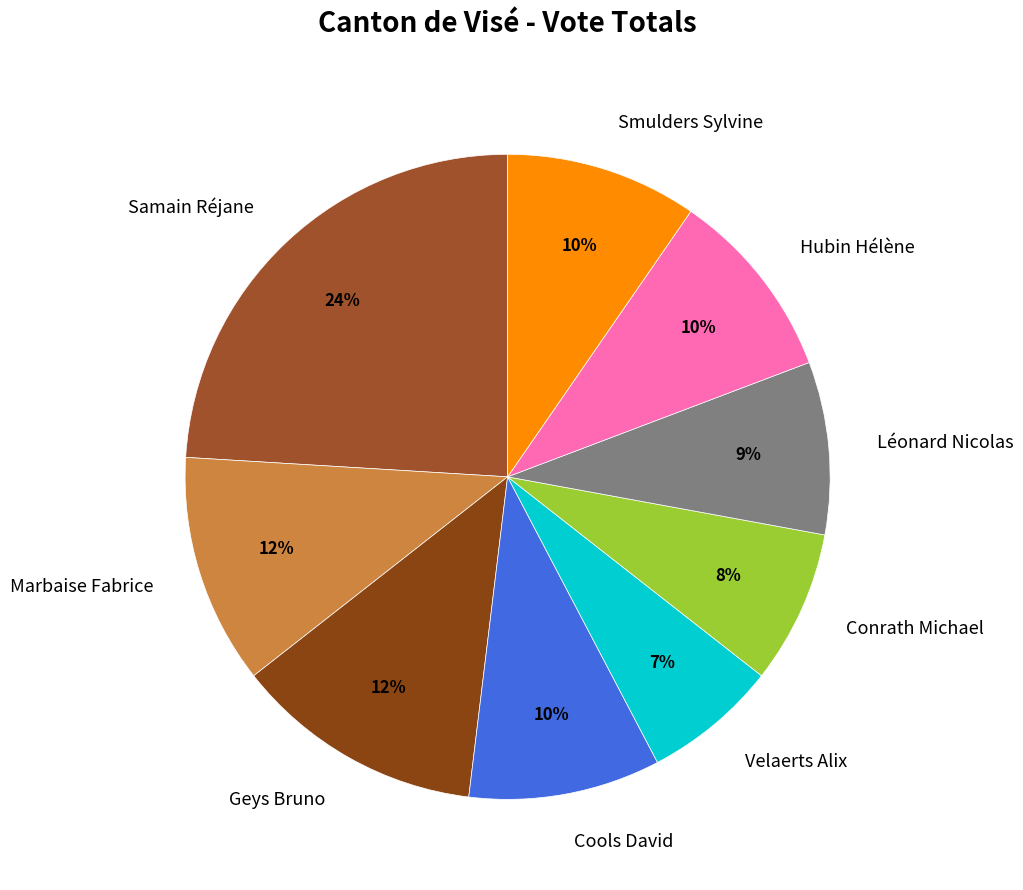

Does Cools David account for over 50% of the chart?

No